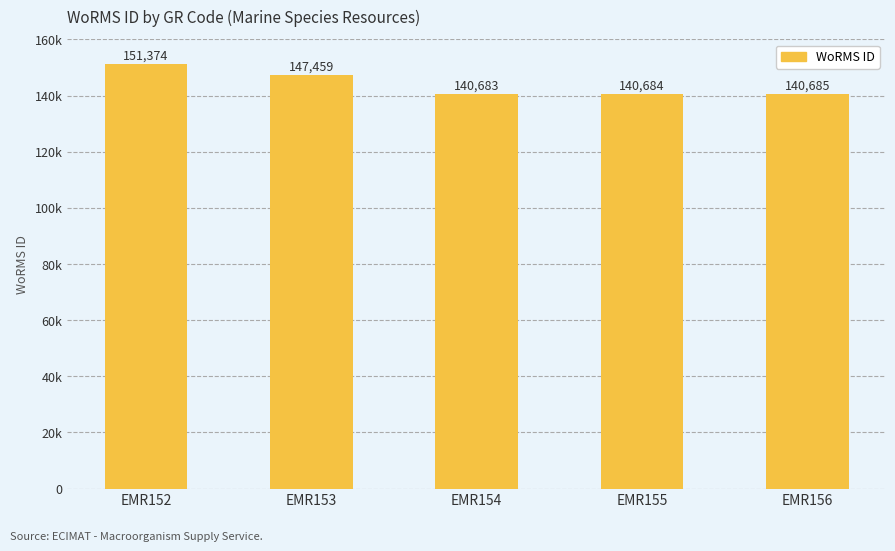

What is the average value?

144177